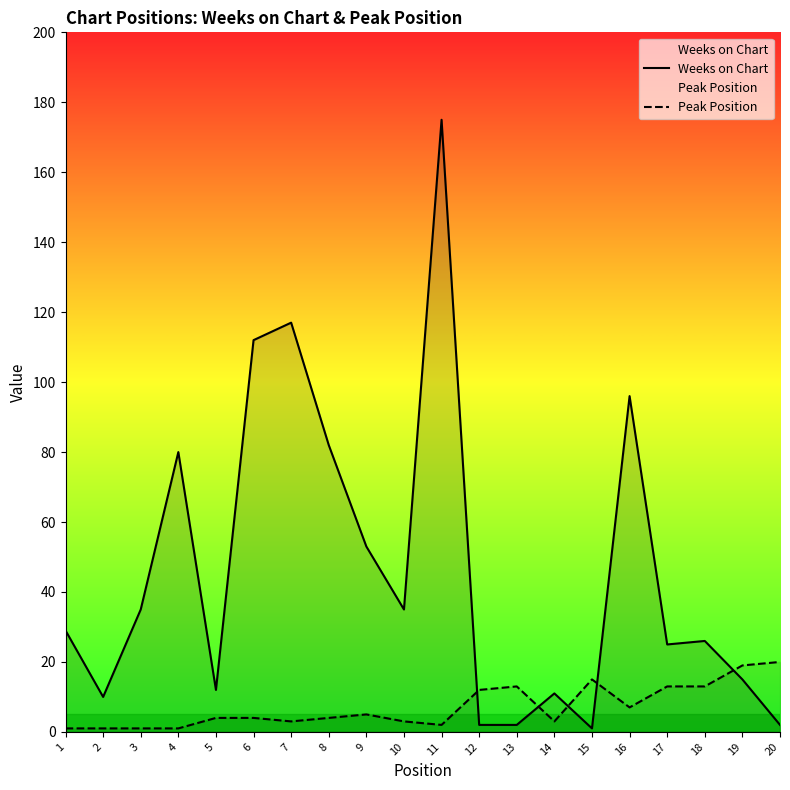

List the labels in order of Peak Position value, smallest first.

1, 2, 3, 4, 11, 7, 10, 14, 5, 6, 8, 9, 16, 12, 13, 17, 18, 15, 19, 20